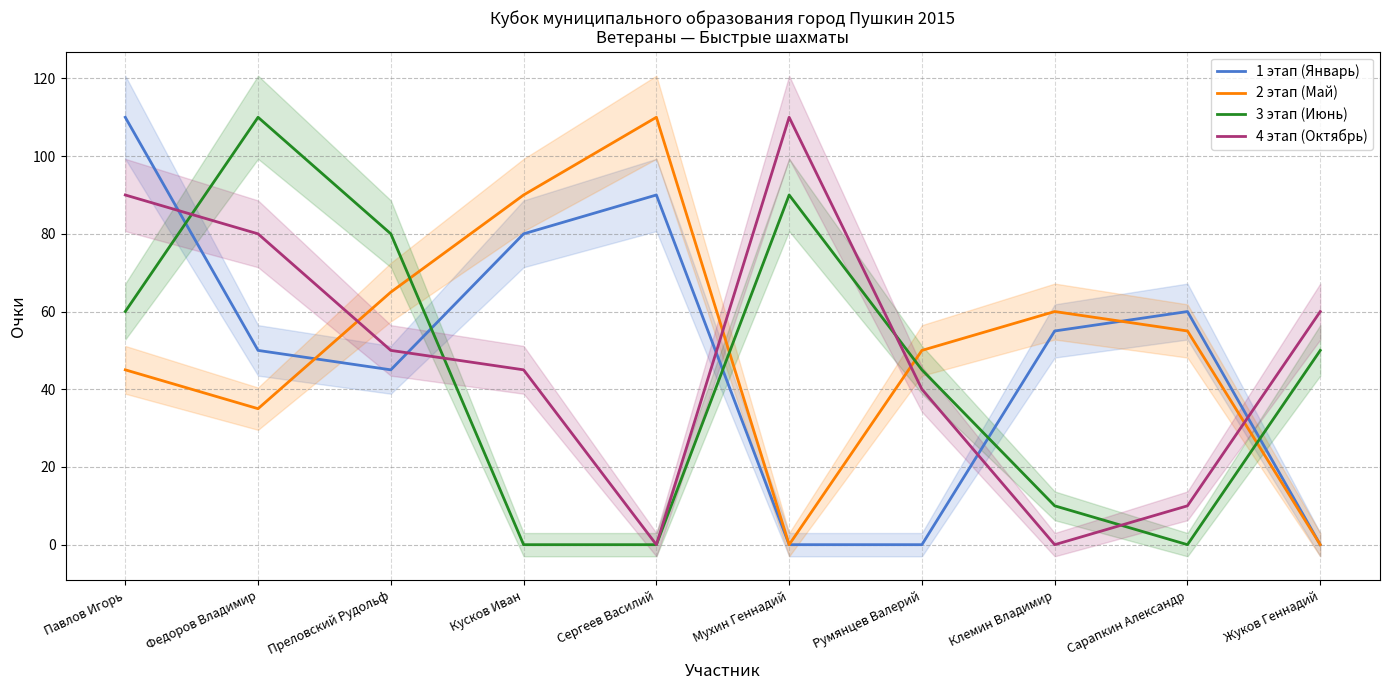

What are all the series names shown in the legend?

1 этап (Январь), 2 этап (Май), 3 этап (Июнь), 4 этап (Октябрь)